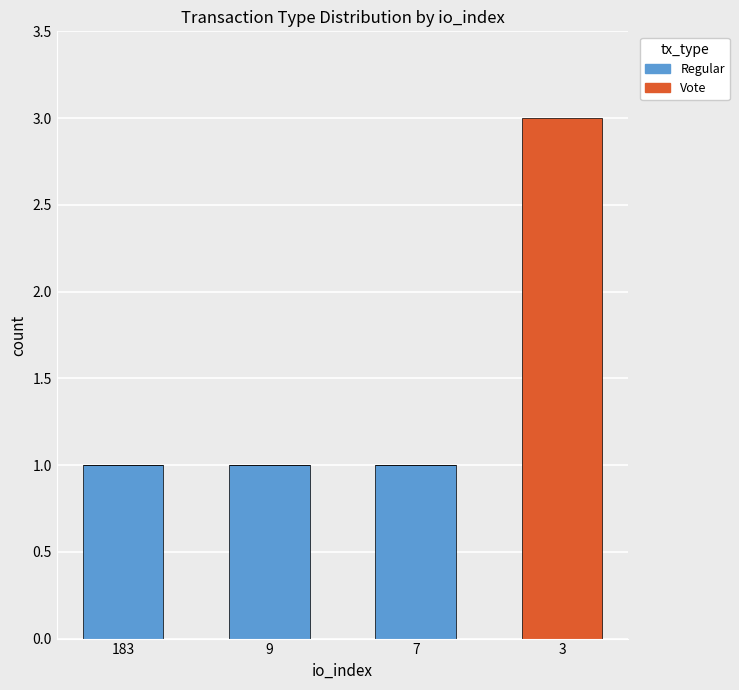

What is the sum of all Regular values?

3